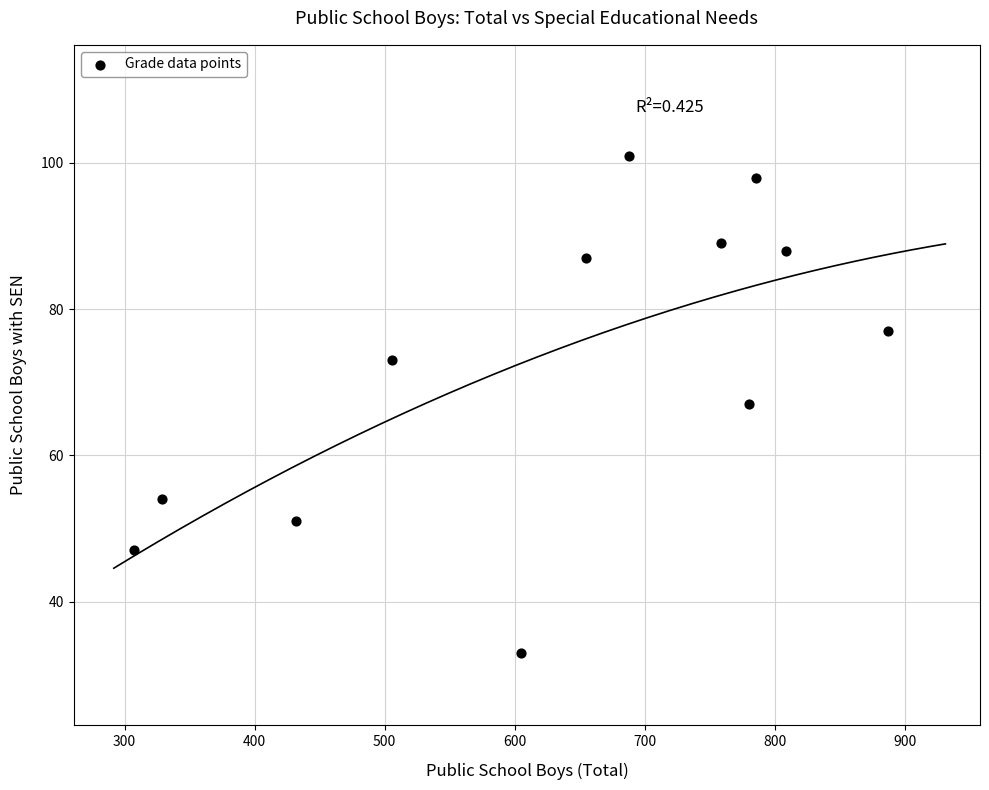

What is the average X value?

629